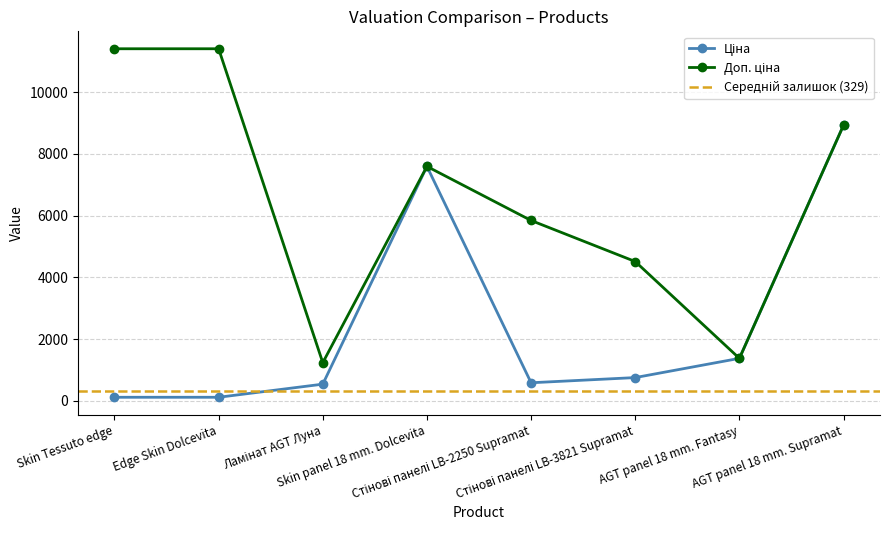

True or false: Ціна has more than 0 points higher than both neighbors.

True